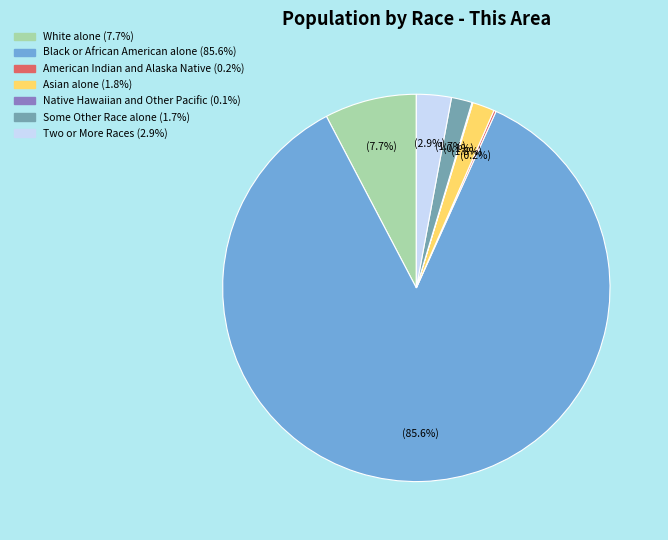

Between Asian alone and Two or More Races, which is larger?

Two or More Races